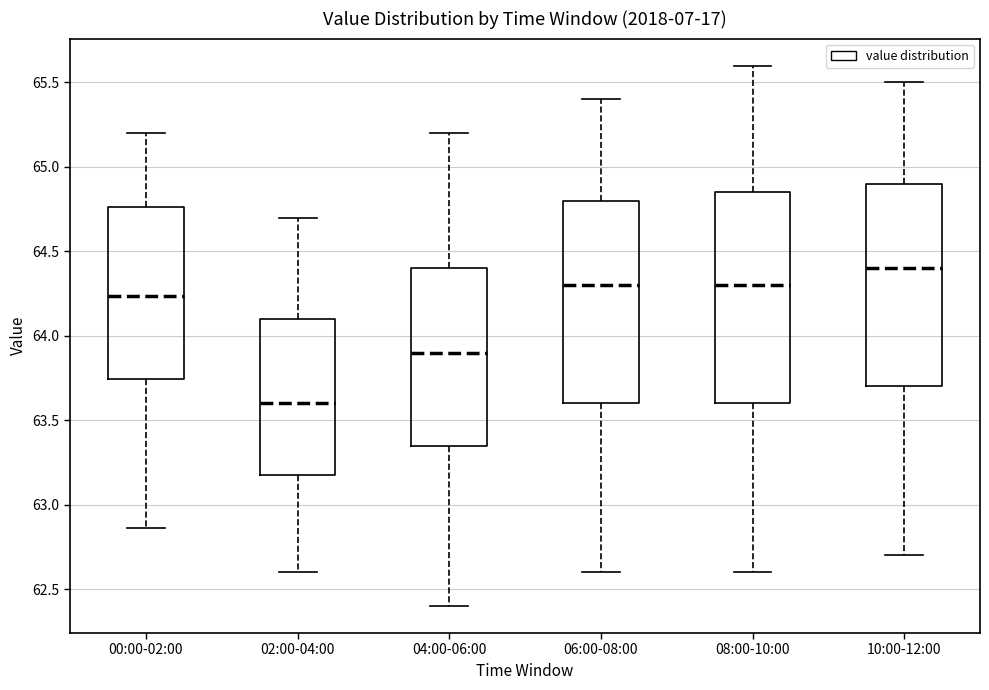

Reading left to right, read every box against the y-axis: the position of its median line, the range the box covers, and the ends of its whiskers. The values are not printed on the chart, so give them approximately, as read against the axis.

00:00-02:00: median 64.25, box 63.75 to 64.75, whiskers 62.85 to 65.20
02:00-04:00: median 63.60, box 63.20 to 64.10, whiskers 62.60 to 64.70
04:00-06:00: median 63.90, box 63.35 to 64.40, whiskers 62.40 to 65.20
06:00-08:00: median 64.30, box 63.60 to 64.80, whiskers 62.60 to 65.40
08:00-10:00: median 64.30, box 63.60 to 64.85, whiskers 62.60 to 65.60
10:00-12:00: median 64.40, box 63.70 to 64.90, whiskers 62.70 to 65.50